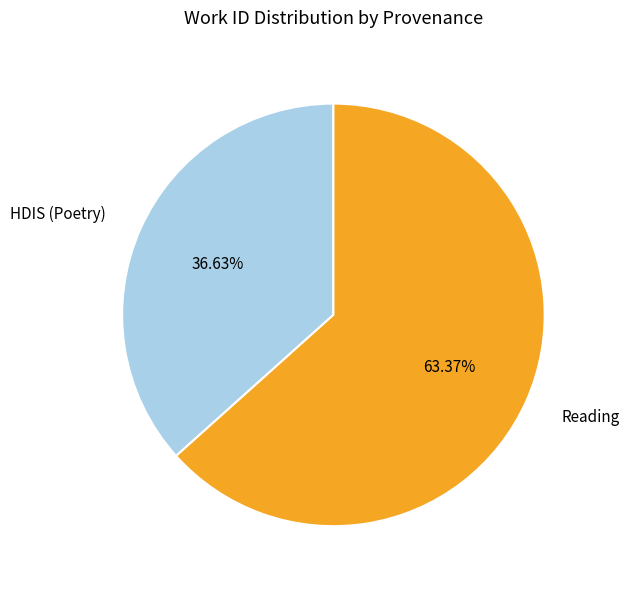

What percentage is NOT represented by HDIS (Poetry)?

63.4%